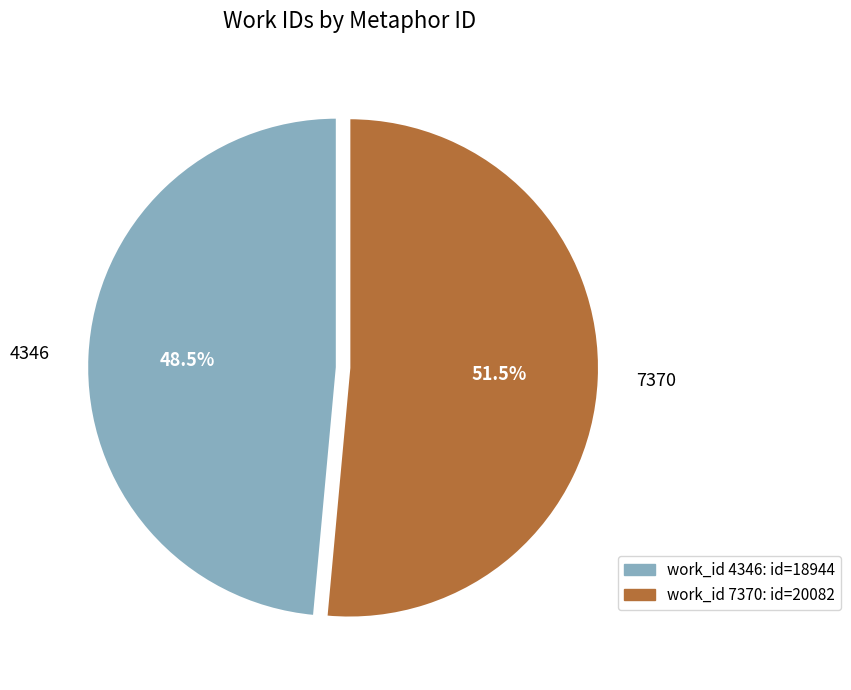

Is there a majority slice in this chart?

Yes